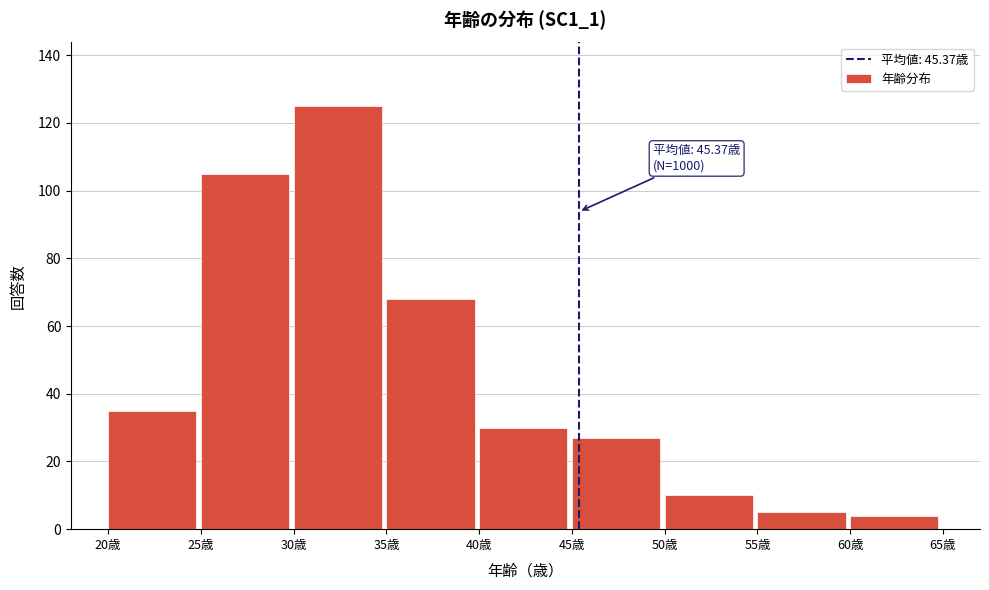

Reading right to left, what are all the values shown in this chart?

60歳=4	55歳=5	50歳=10	45歳=27	40歳=30	35歳=68	30歳=125	25歳=105	20歳=35